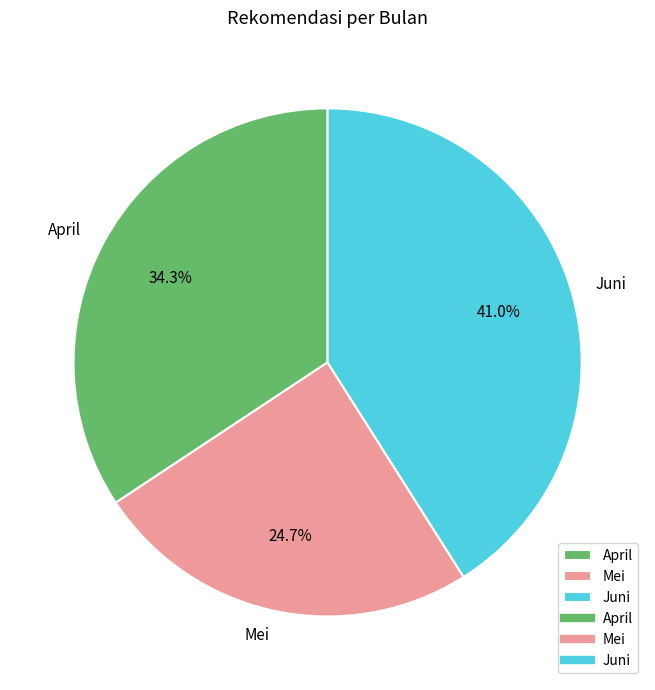

Between Juni and April, which is larger?

Juni